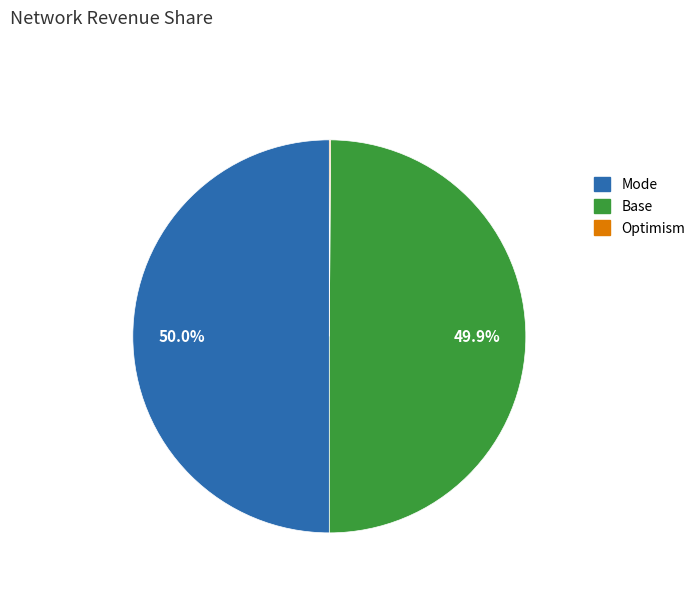

Combined, what portion of the pie is Mode and Base?

99.9%